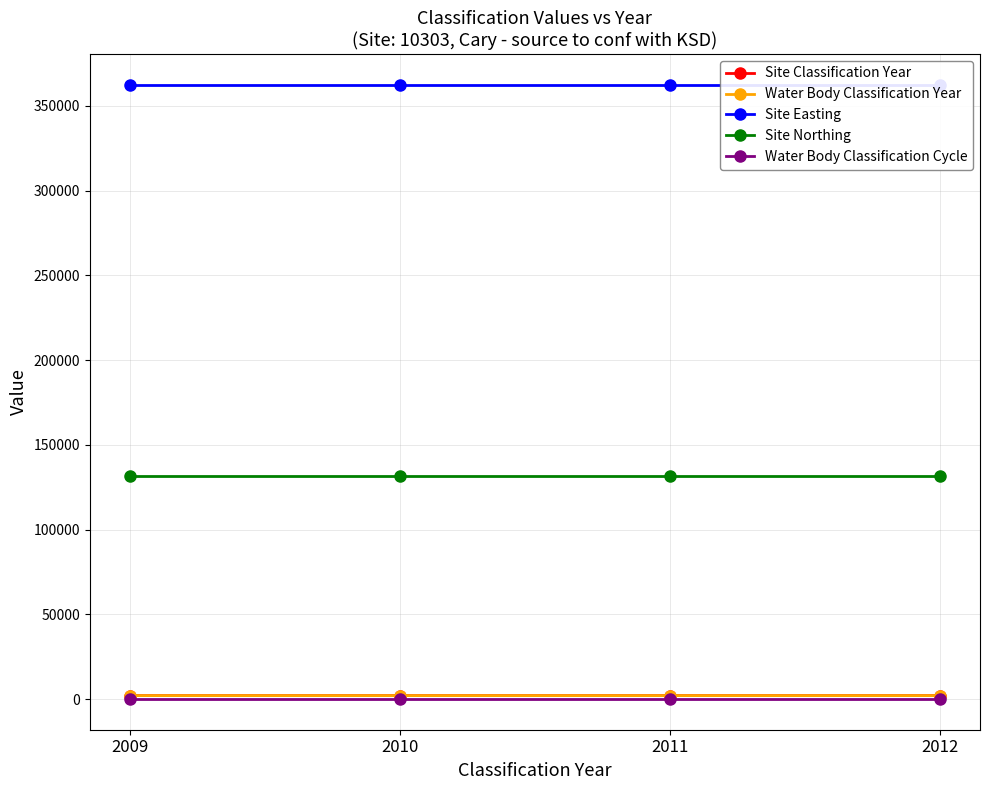

The value of Water Body Classification Year at 2011 is 806. True or false?

False